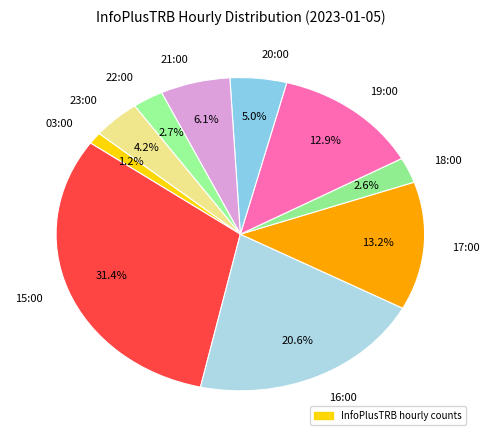

What percentage is the 21:00 slice, to the nearest percent?

6%